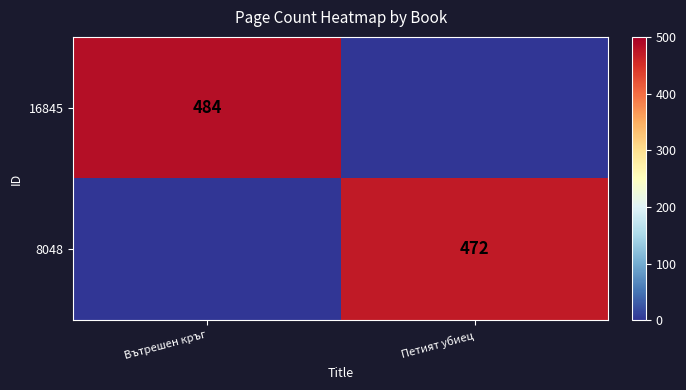

The value of 8048 at Петият убиец is 472. True or false?

True